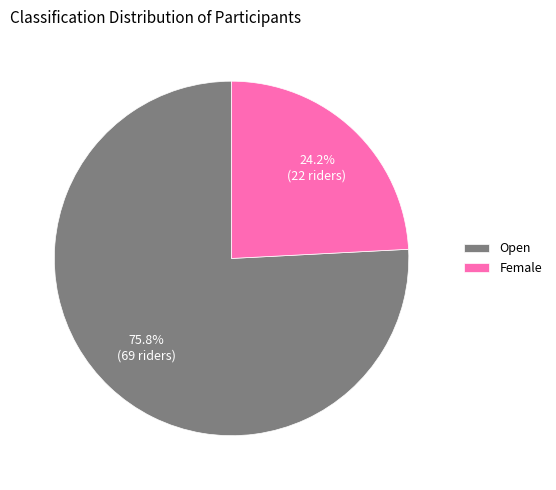

Count the number of slices in the pie.

2